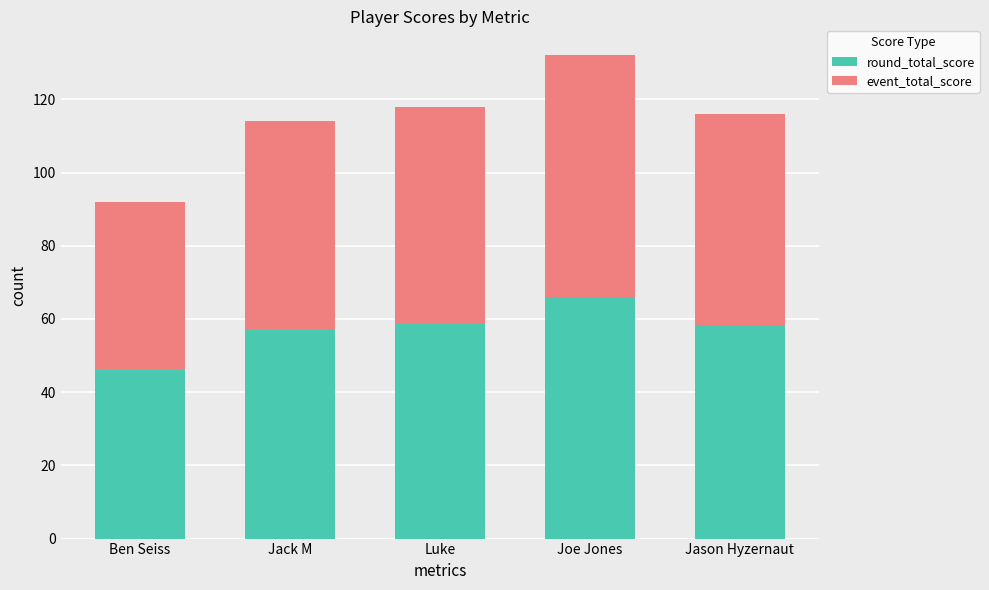

What value does the round_total_score series have at Joe Jones, to the nearest 10?

70